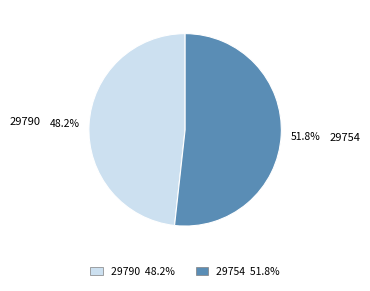

To the nearest percent, what is the difference between the largest and smallest slice percentages?

4%